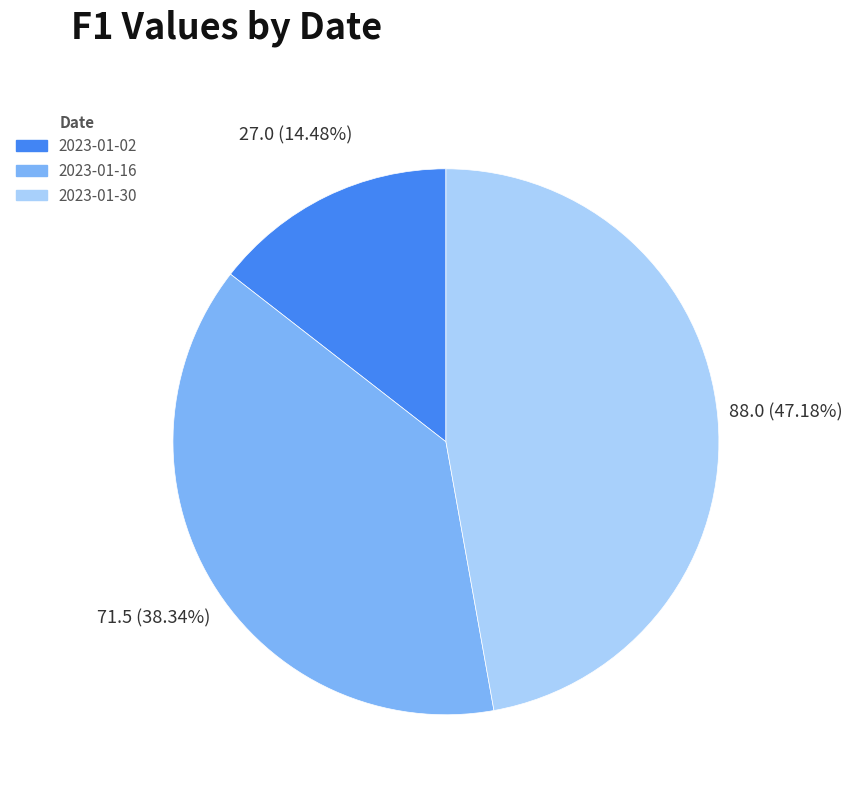

Is the sum of 2023-01-02 and 2023-01-16 greater than half?

Yes